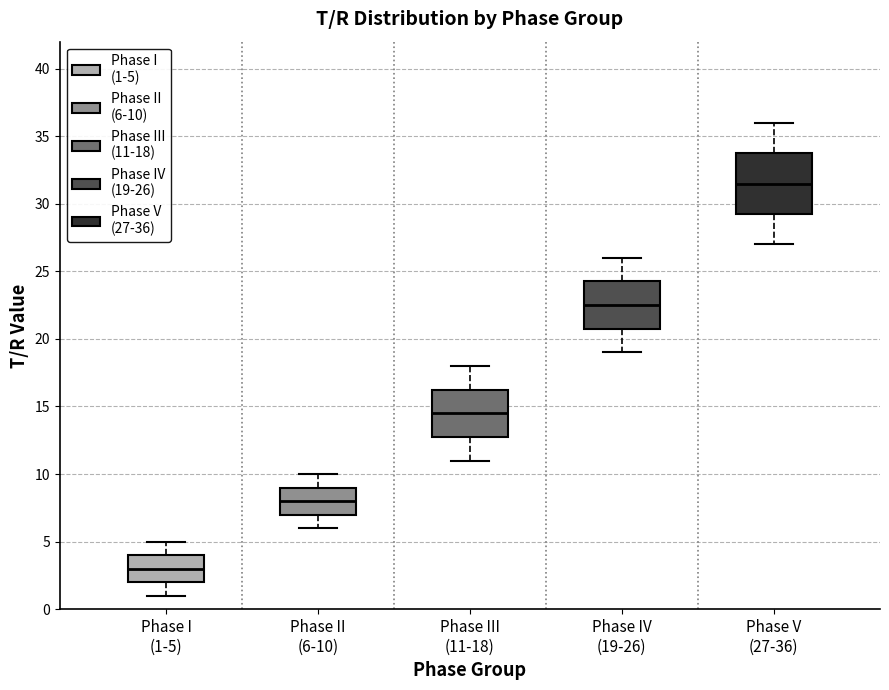

Which box is the tallest, from its lower edge to its upper edge?

Phase V (27-36)